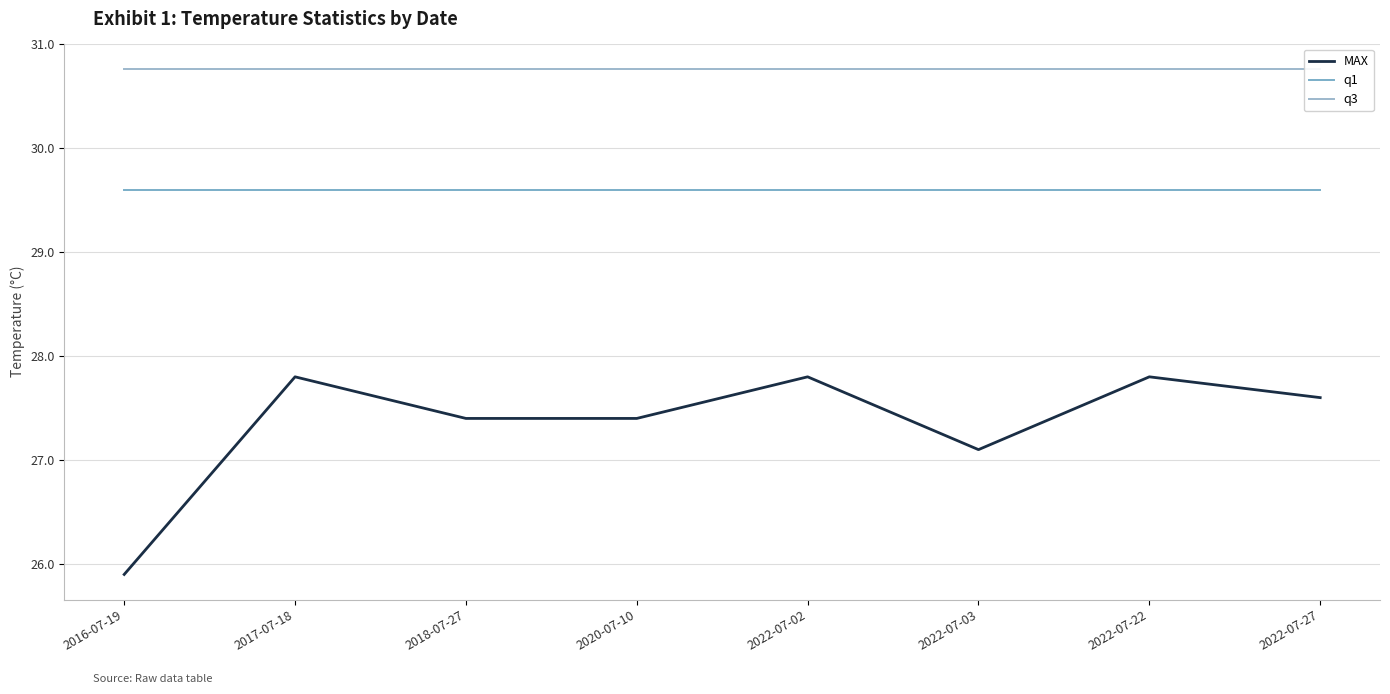

Reading right to left, transcribe all the data shown in this chart.

MAX: 27.6	27.8	27.1	27.8	27.4	27.4	27.8	25.9
q1: 29.6	29.6	29.6	29.6	29.6	29.6	29.6	29.6
q3: 30.8	30.8	30.8	30.8	30.8	30.8	30.8	30.8